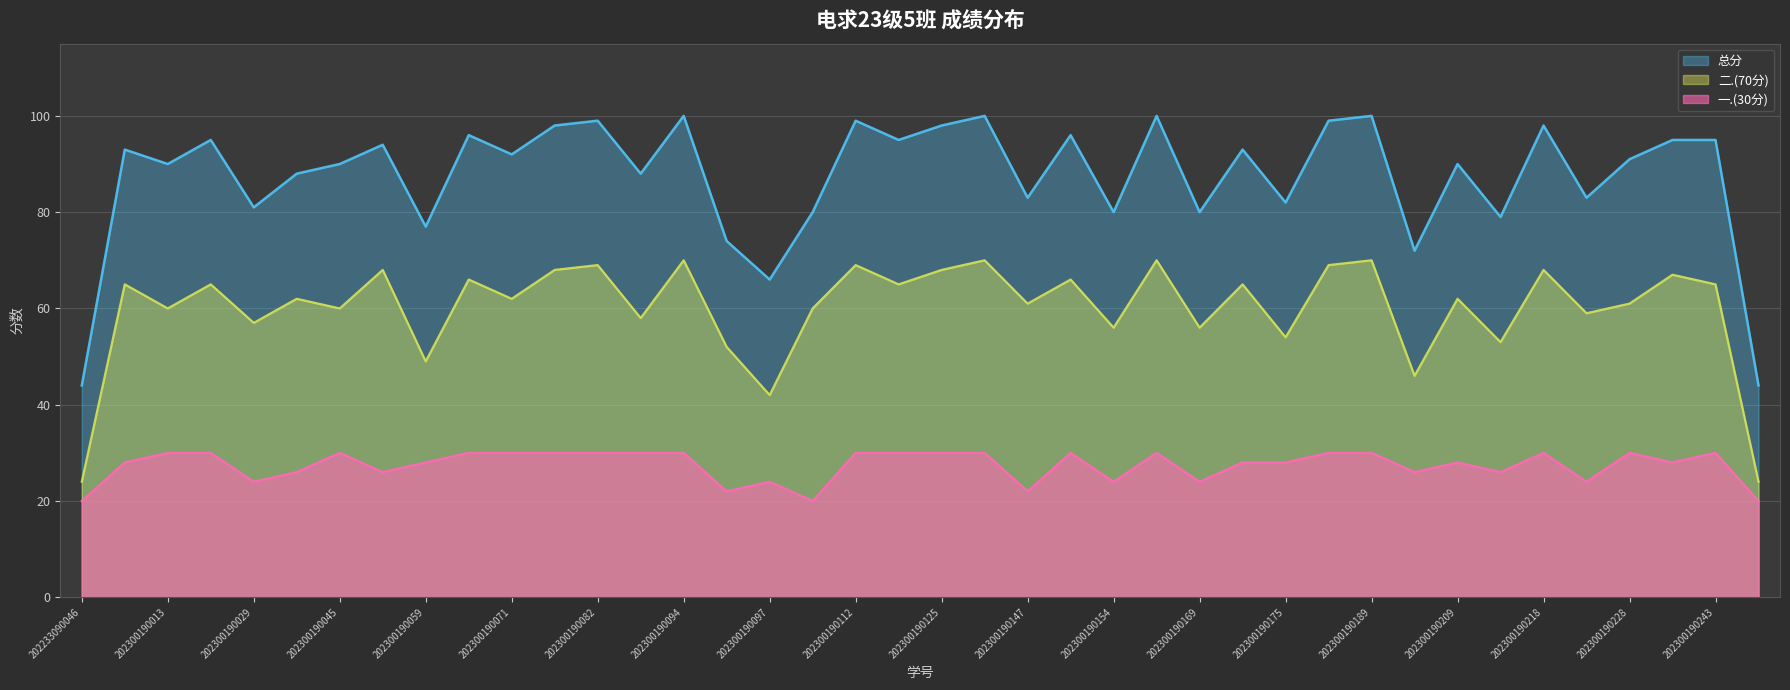

What is the average value of the 总分 series?

87